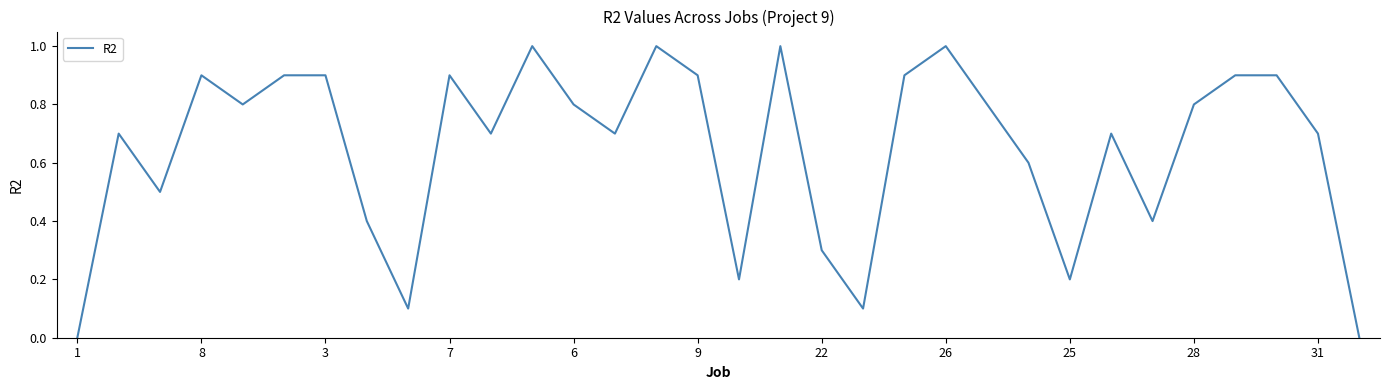

How many lines are shown in the chart?

1